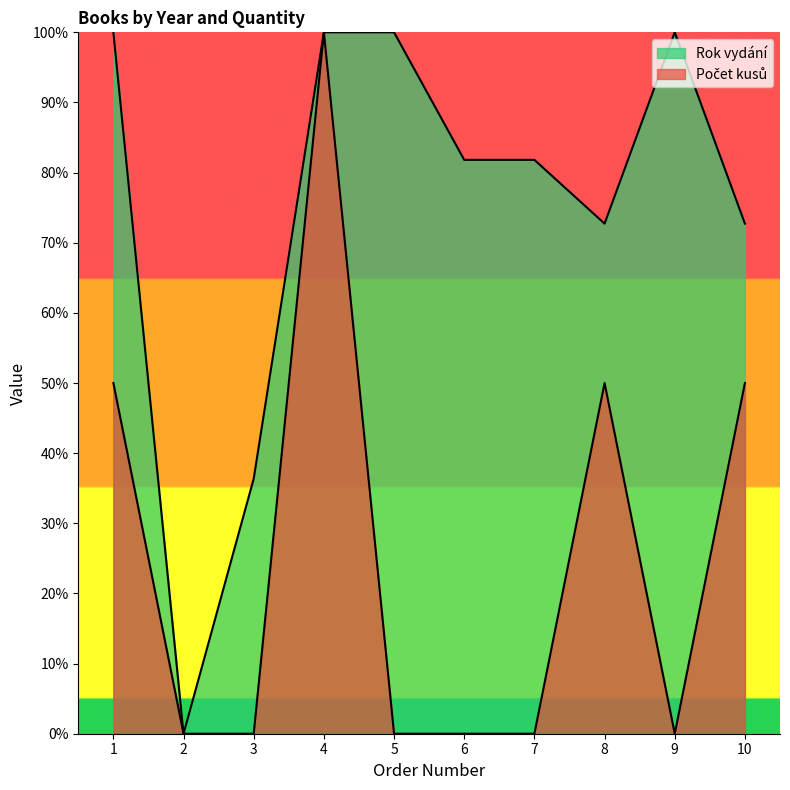

Which category has the lowest value across all series?

2